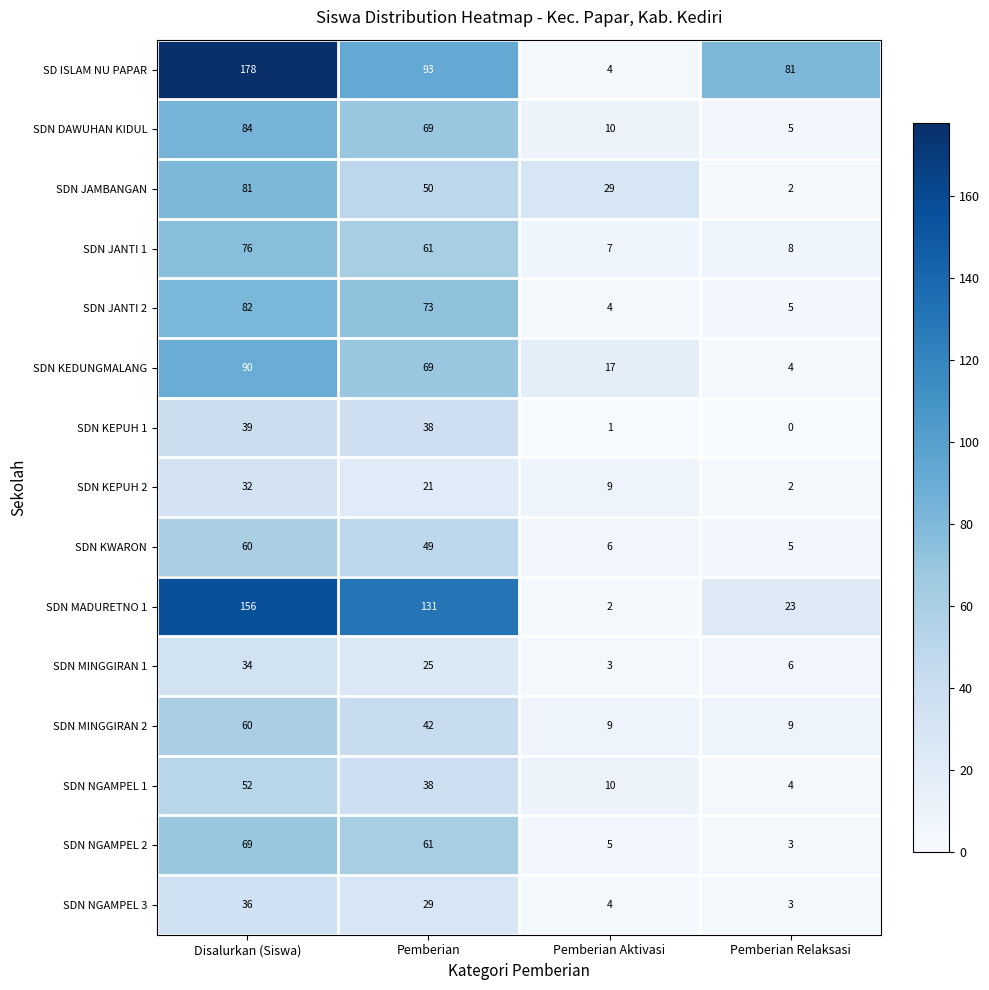

How many distinct data groups are displayed?

15